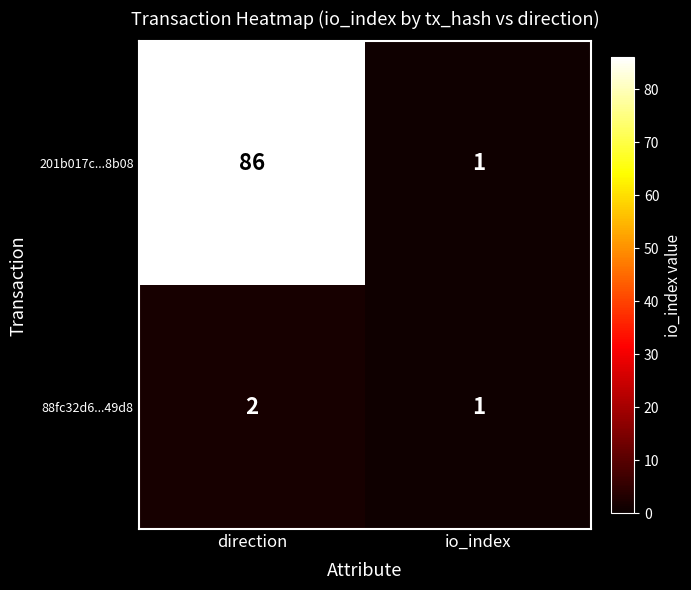

What is the sum of all 88fc32d6...49d8 values?

3